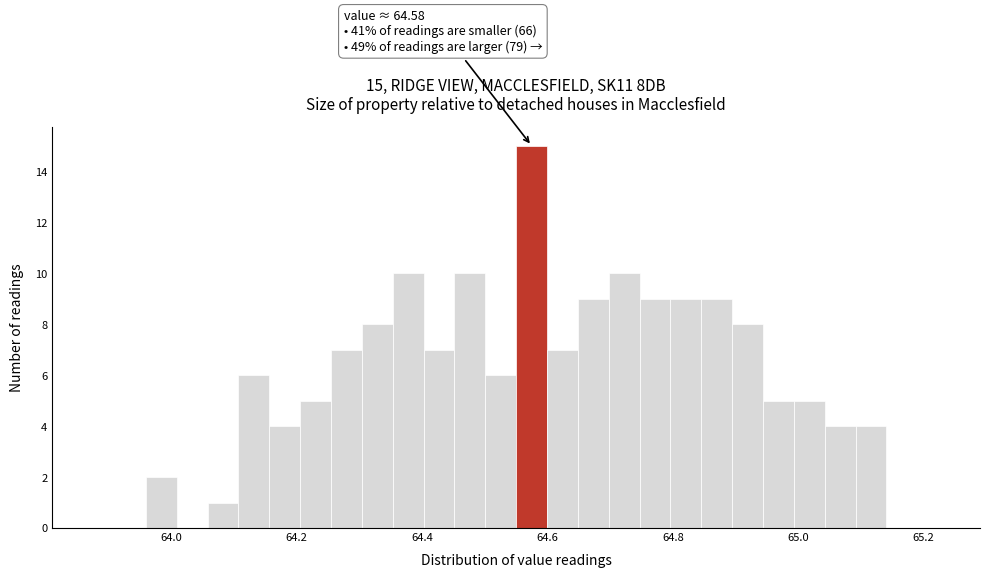

Read against the x-axis, roughly where is the centre of the tallest bar?

64.58